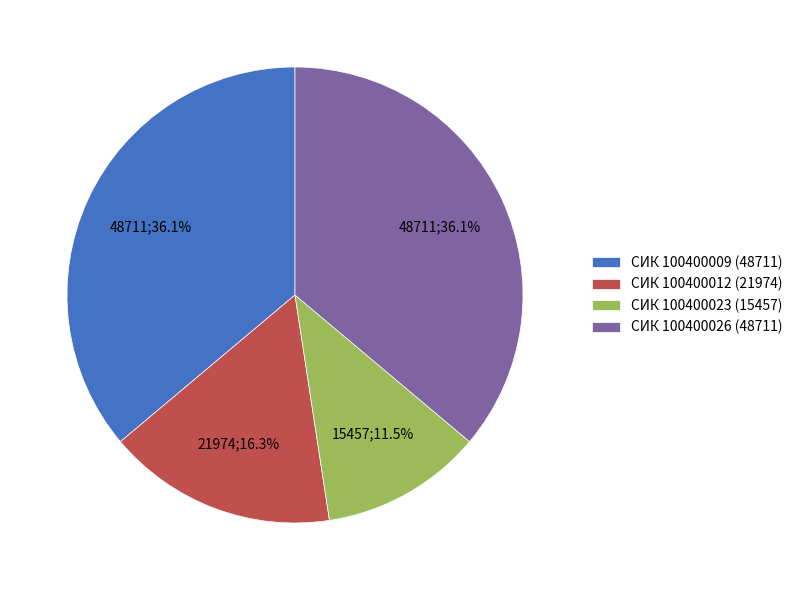

What portion of the pie excludes СИК 100400026 (48711)?

63.9%